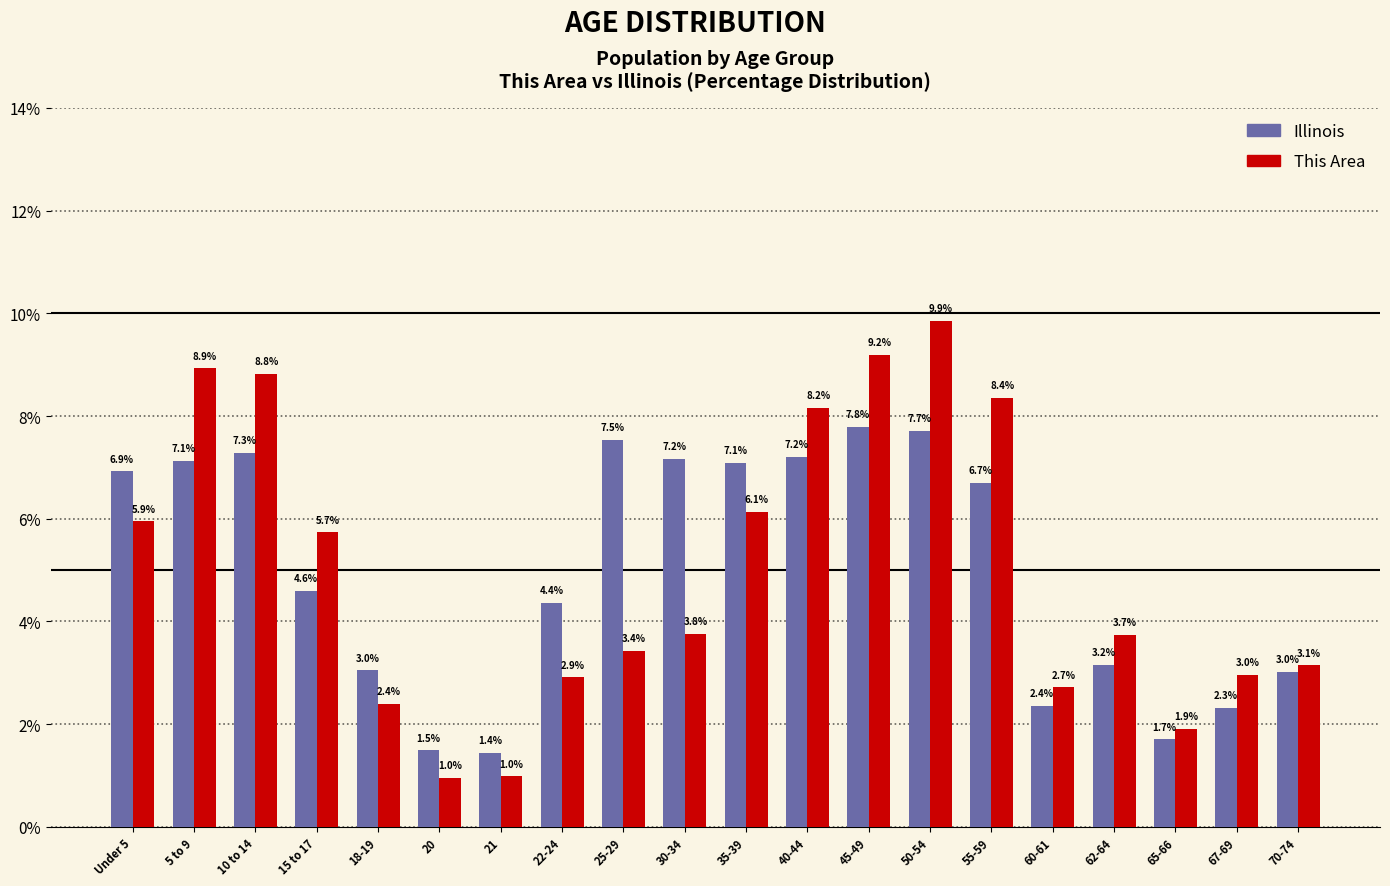

Count the number of categories in the chart.

20